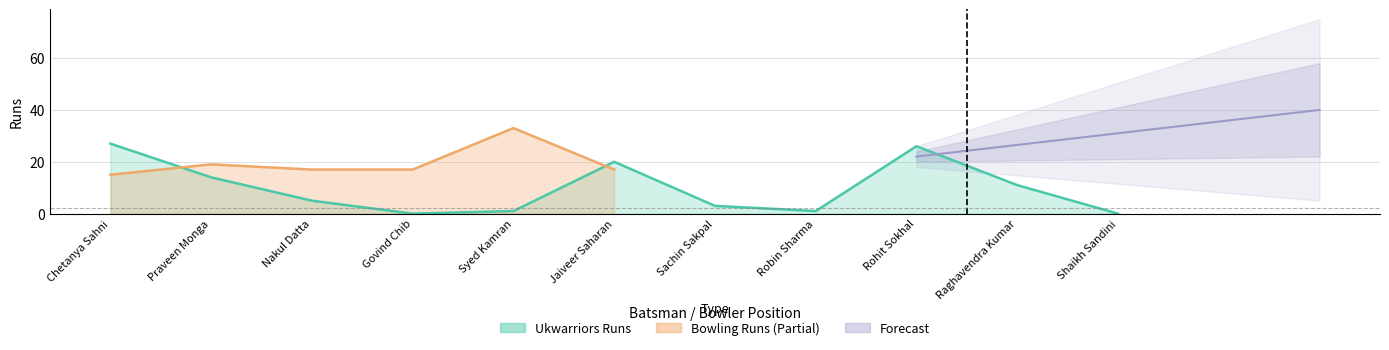

What is the label of the 5th point from the left?

Syed Kamran